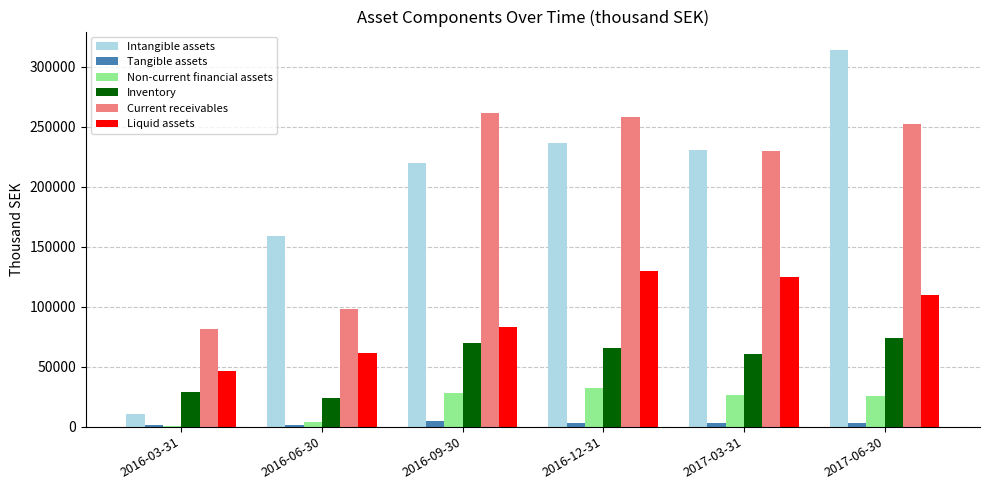

The value of Liquid assets at 2016-06-30 is 61011. True or false?

True